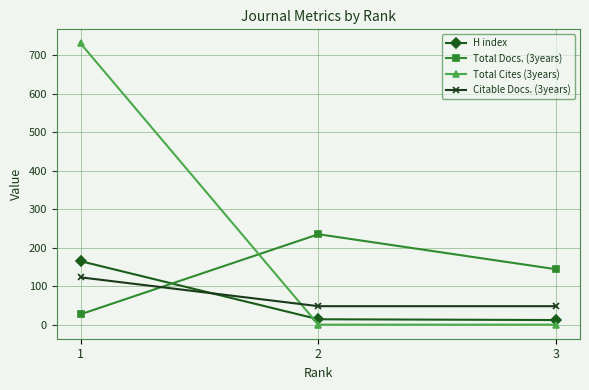

Is the value of Total Docs. (3years) at 3 greater than the value of H index at 3?

Yes